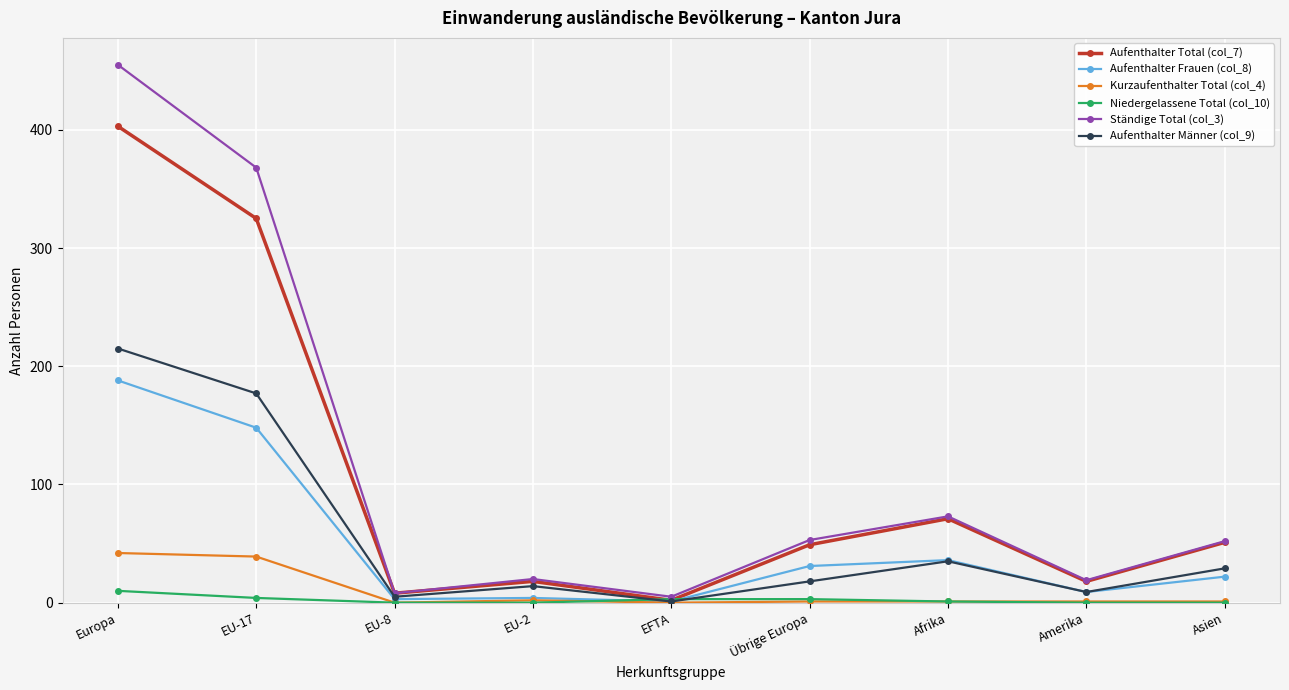

How many data points does each series have?

9